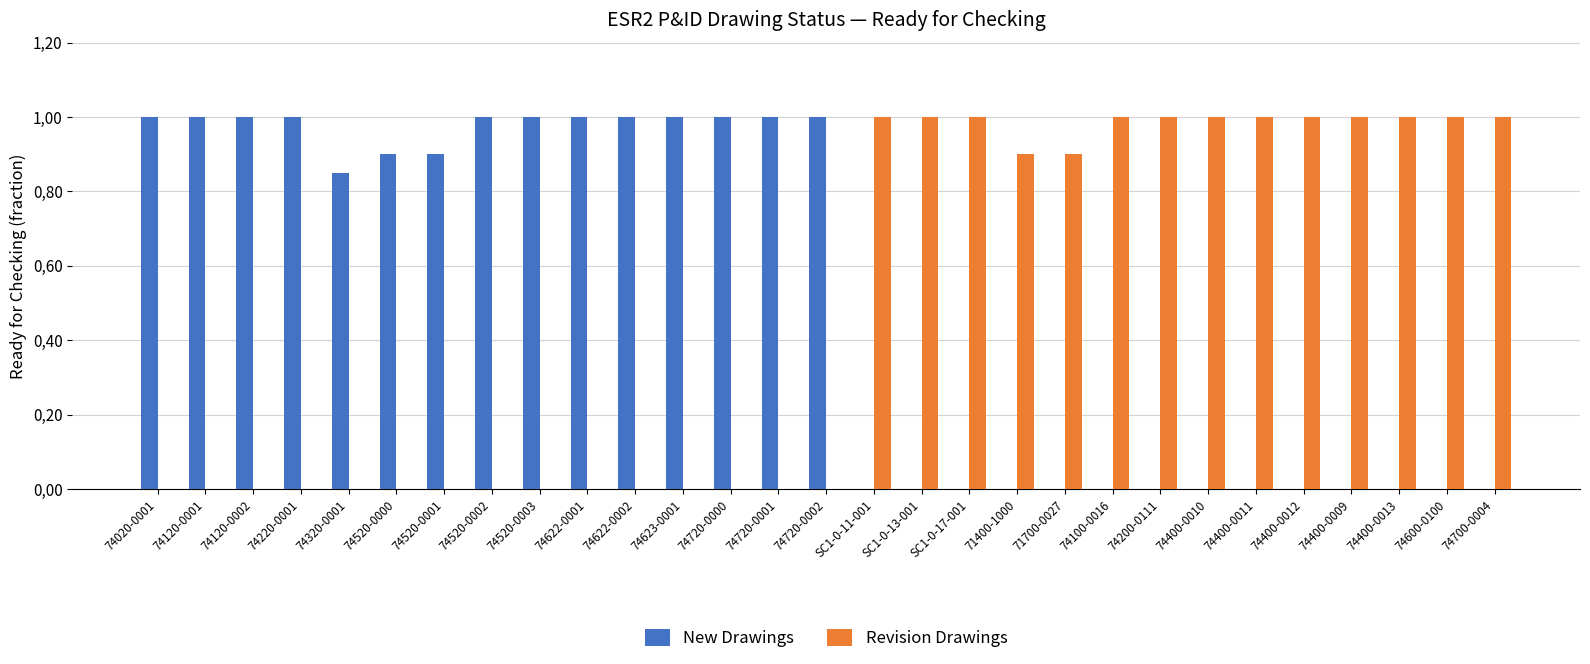

At which category is the sum across all series the highest?

74020-0001